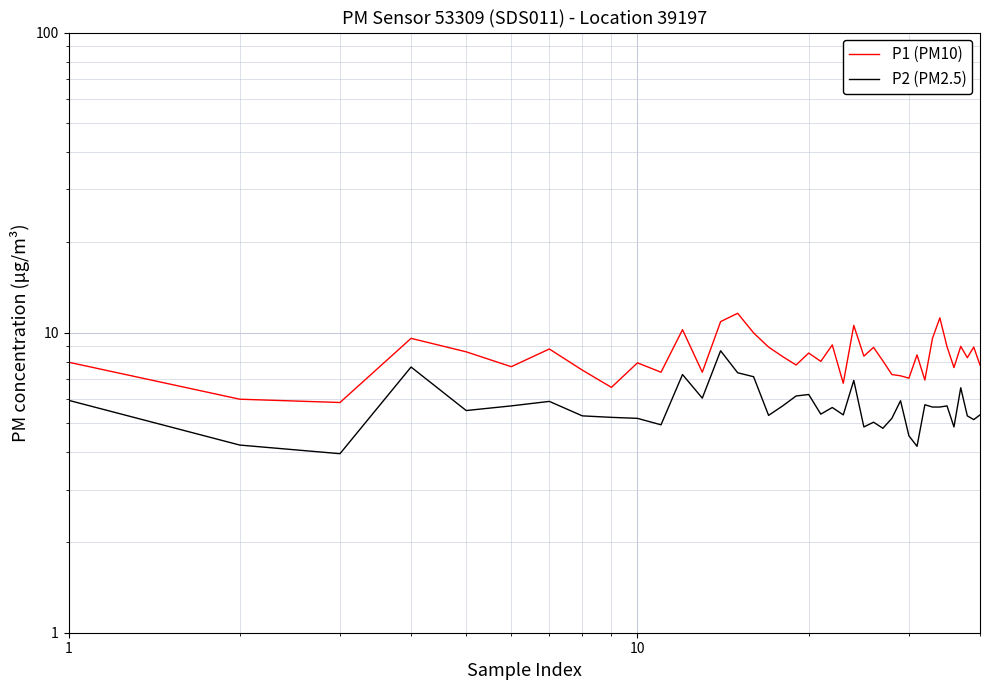

What is the sum of all P1 (PM10) values?

335.7